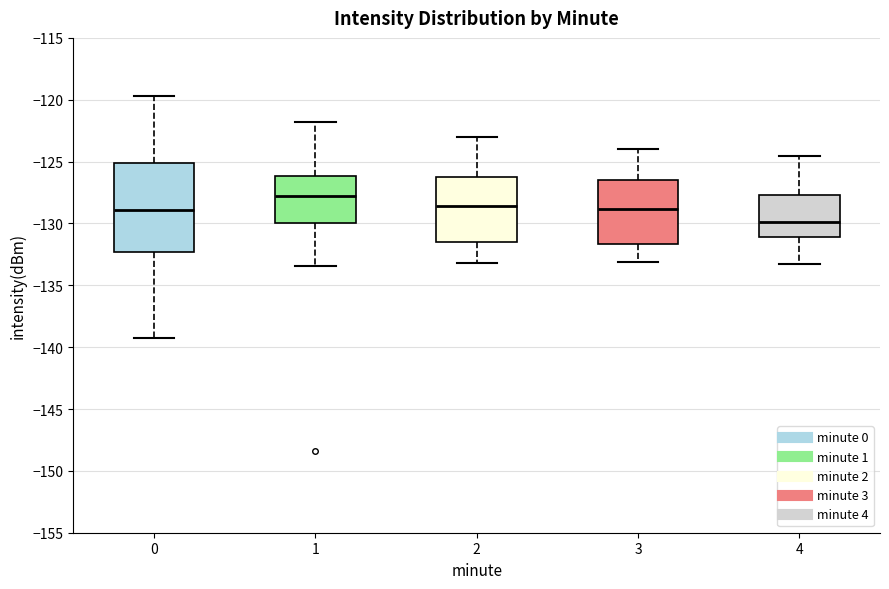

Where does the median line of the box at x = 0 sit on the y-axis? The values are not printed on the chart, so give them approximately, as read against the axis.

-129.0